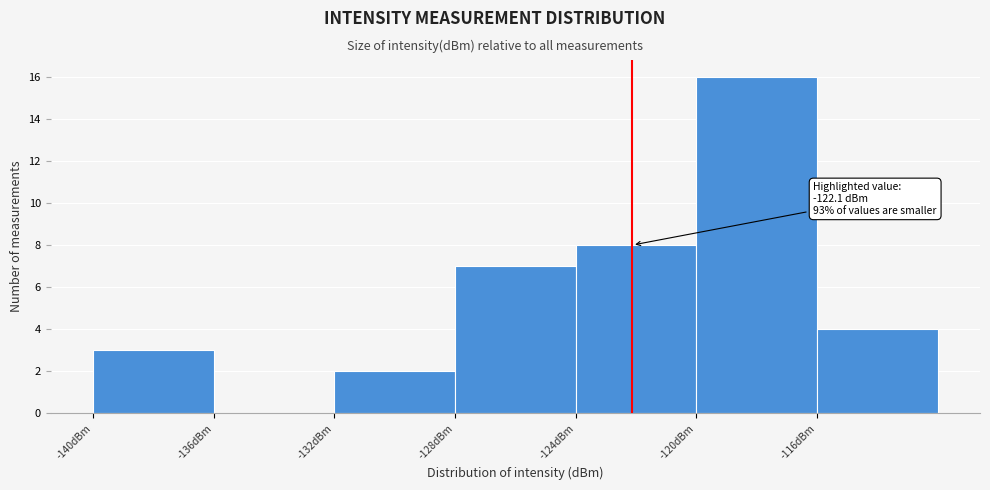

Which range on the x-axis has the tallest bar?

-120 to -116